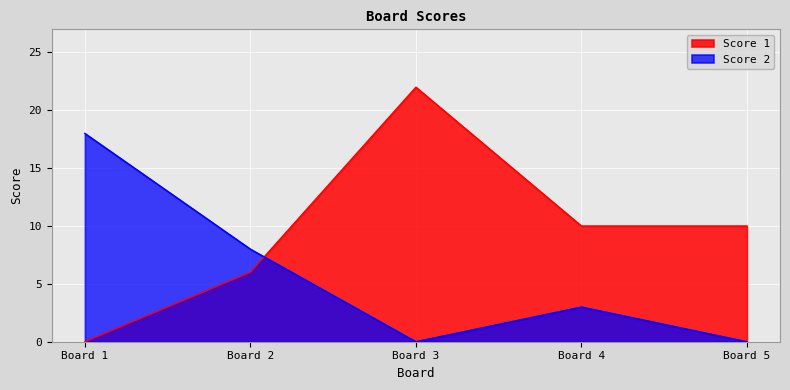

How many distinct data groups are displayed?

2